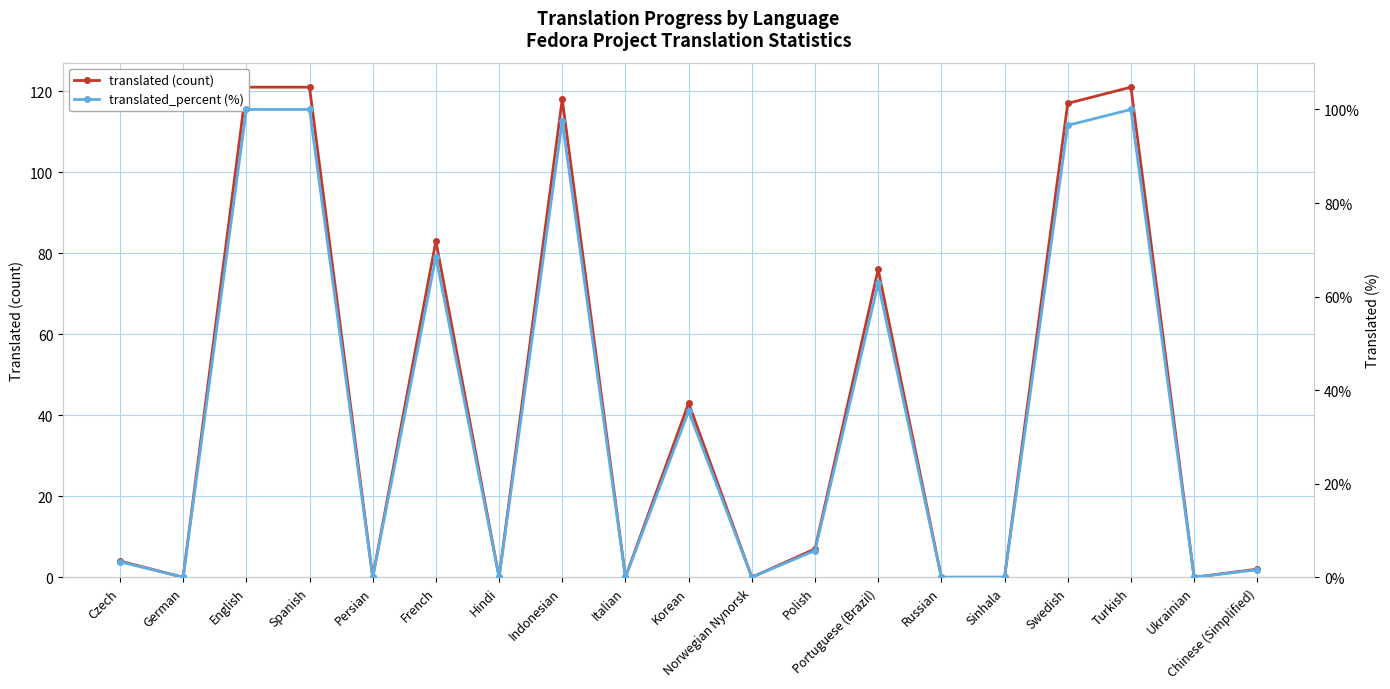

True or false: translated_percent (%) and translated (count) cross at least once.

False